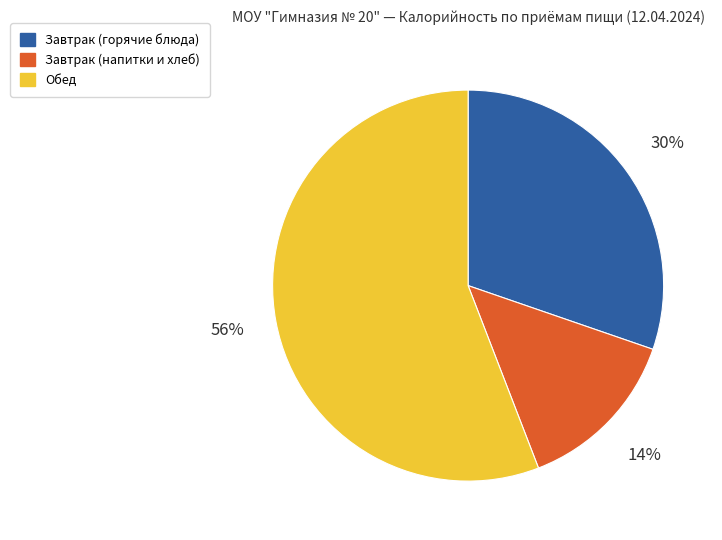

Does any single category account for the majority?

Yes